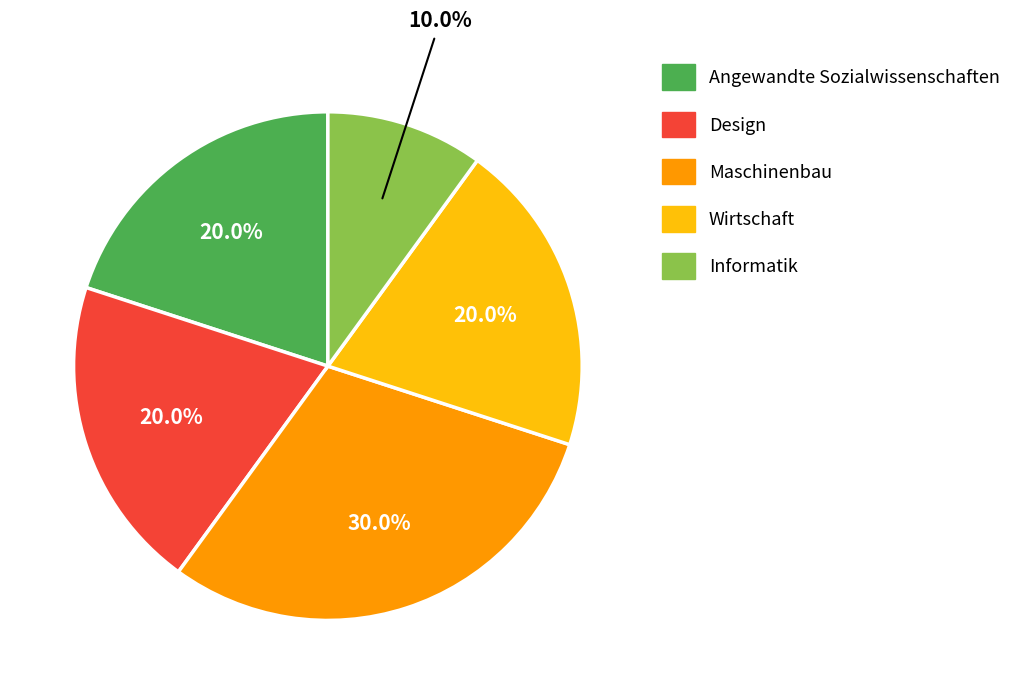

Which category has the biggest portion of the pie?

Maschinenbau